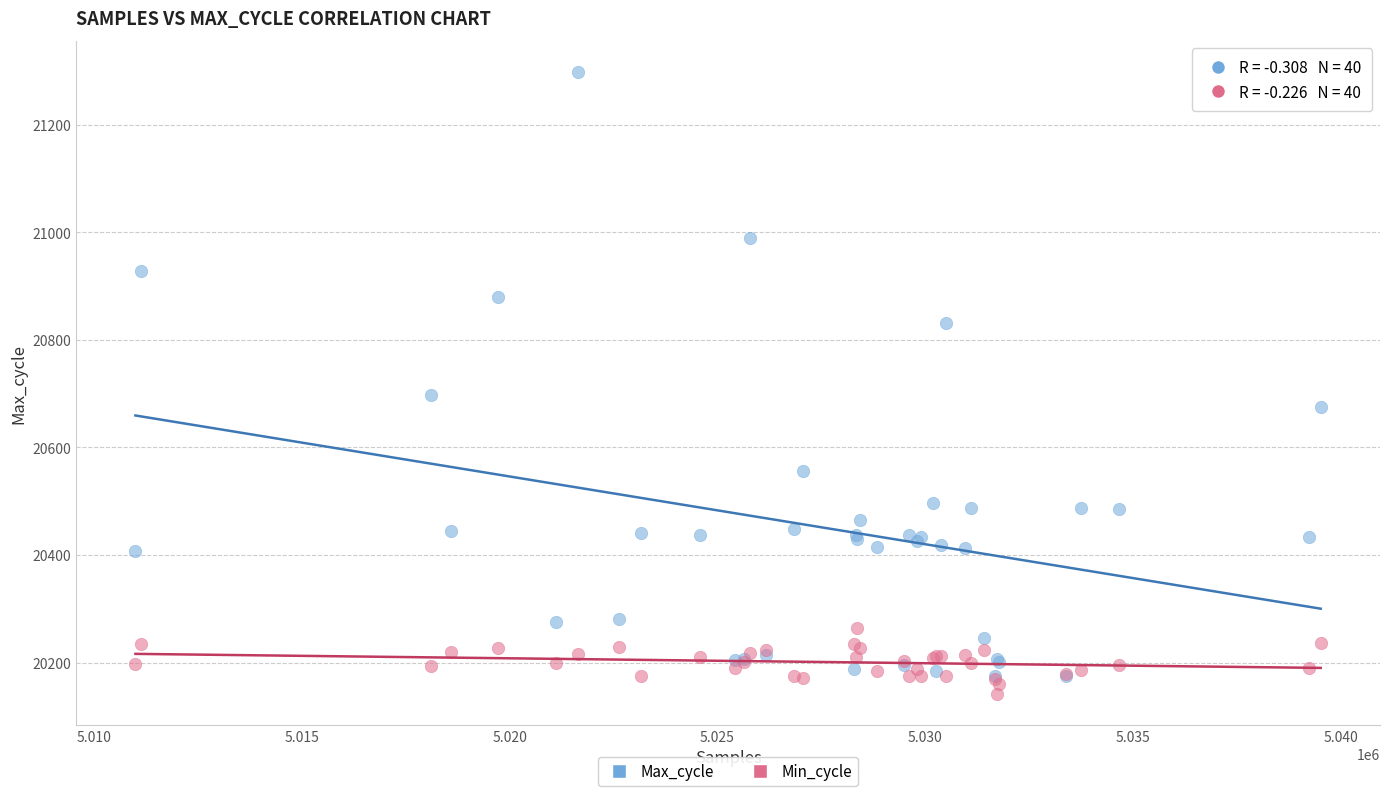

What are all the series names shown in the legend?

Max_cycle, Min_cycle